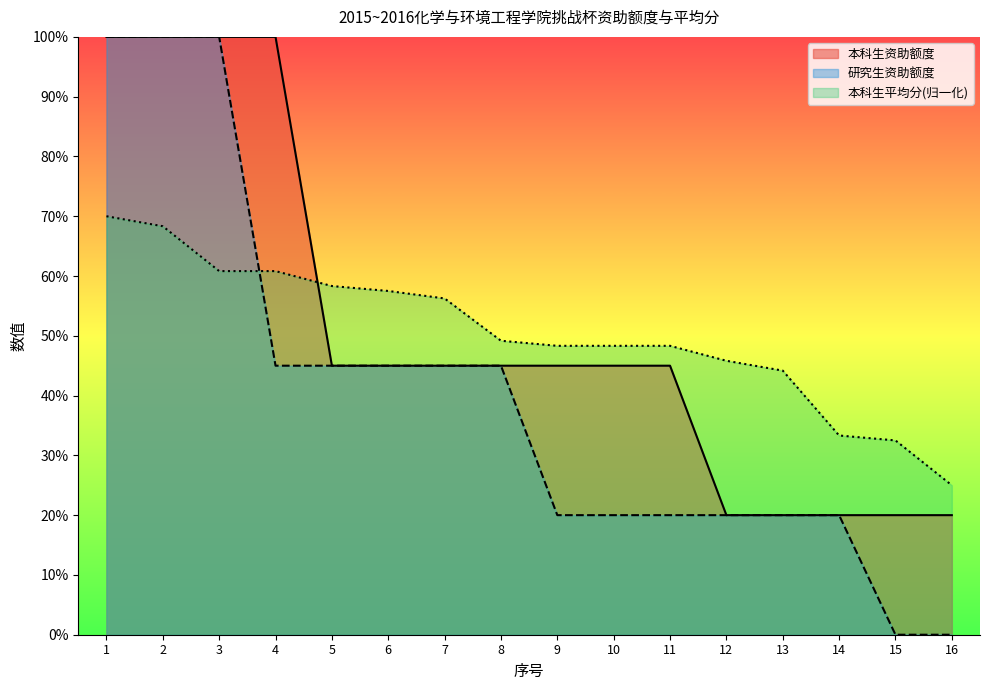

True or false: 研究生资助额度 and 本科生平均分 intersect in this chart.

True